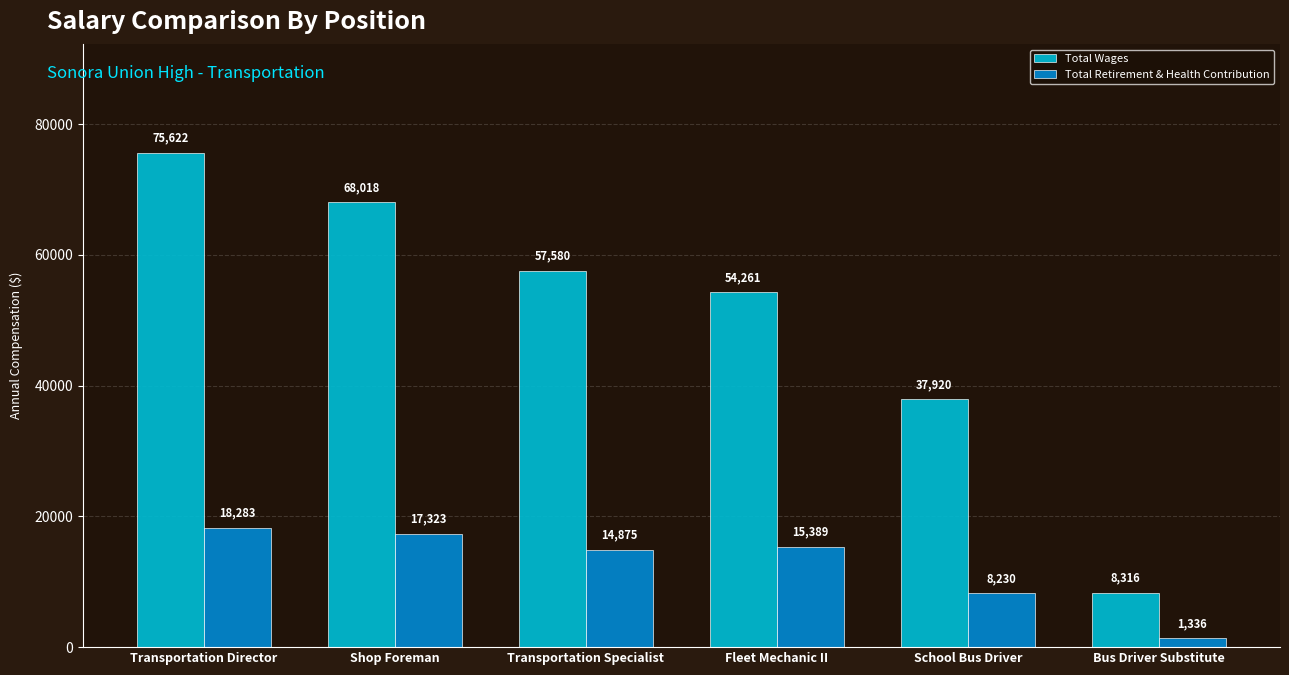

What is the smallest value displayed?

1336.0